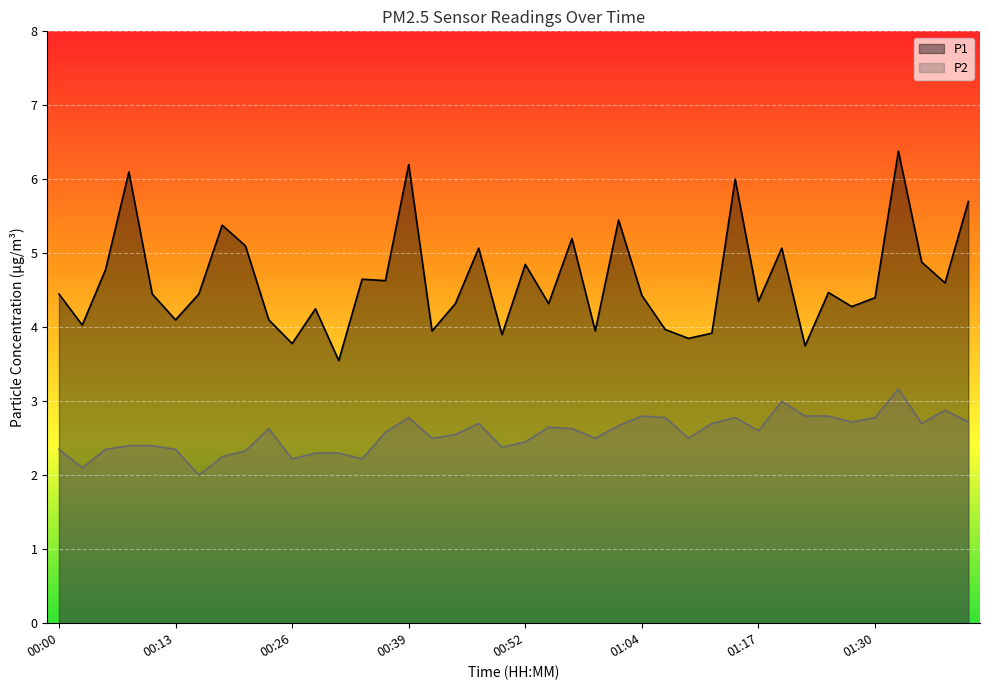

Which category has the lowest value across all series?

00:16